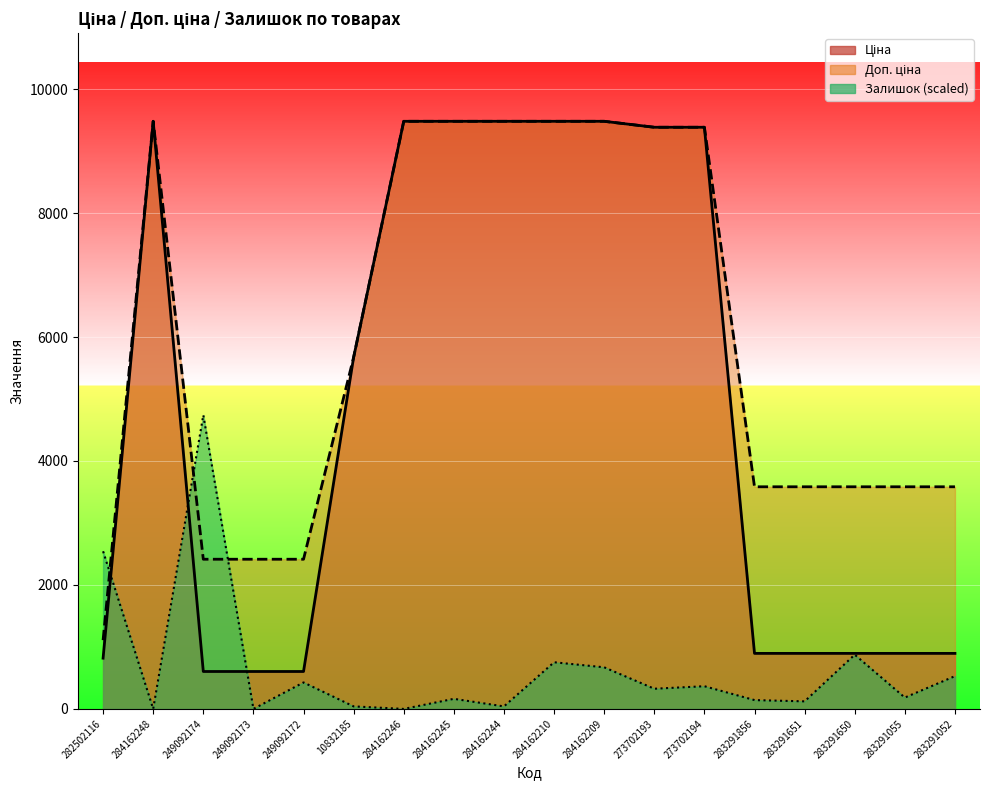

Which series has the largest range (max minus min)?

Ціна